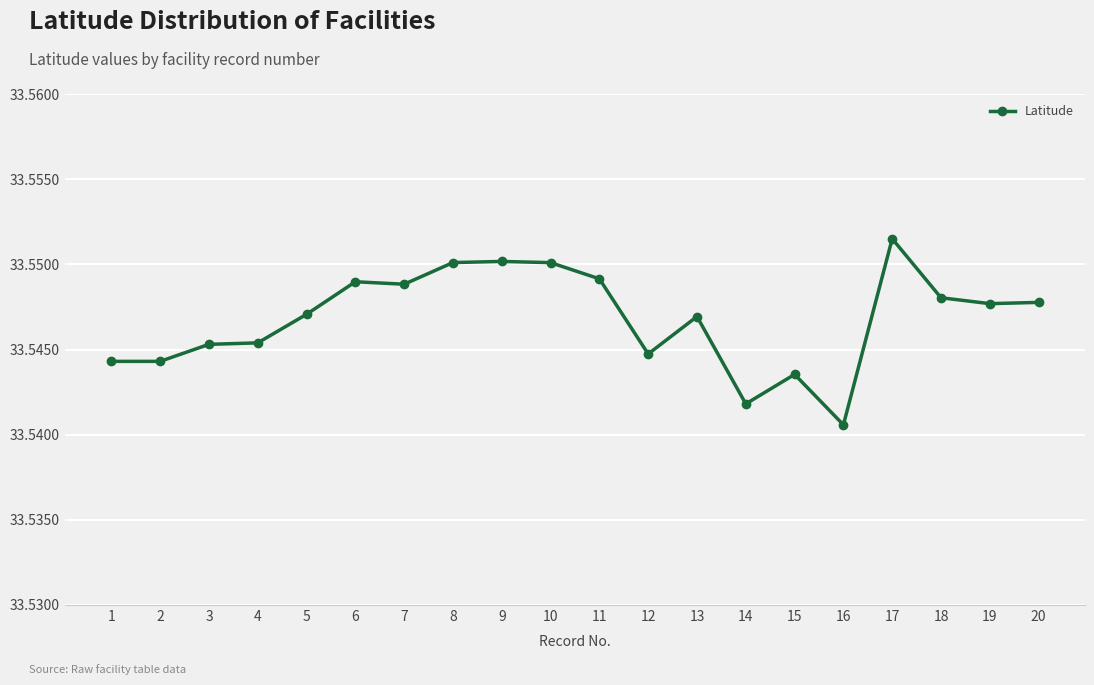

How many categories are shown in the chart?

20